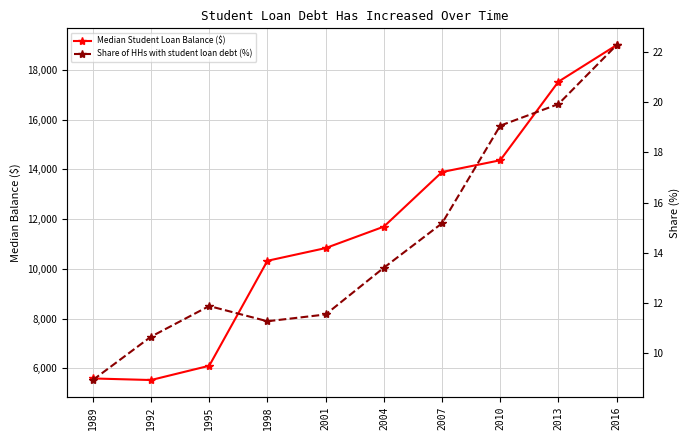

Is the value of Share of HHs with student loan debt (%) at 2016 greater than the value of Median Student Loan Balance ($) at 1995?

No